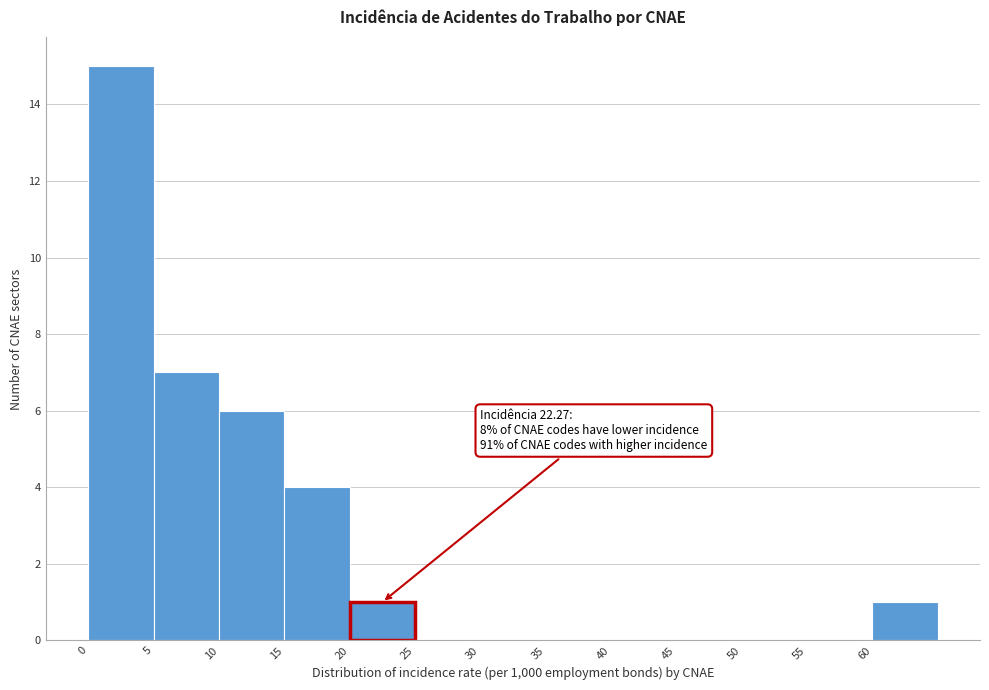

Which range on the x-axis has the tallest bar?

0 to 5